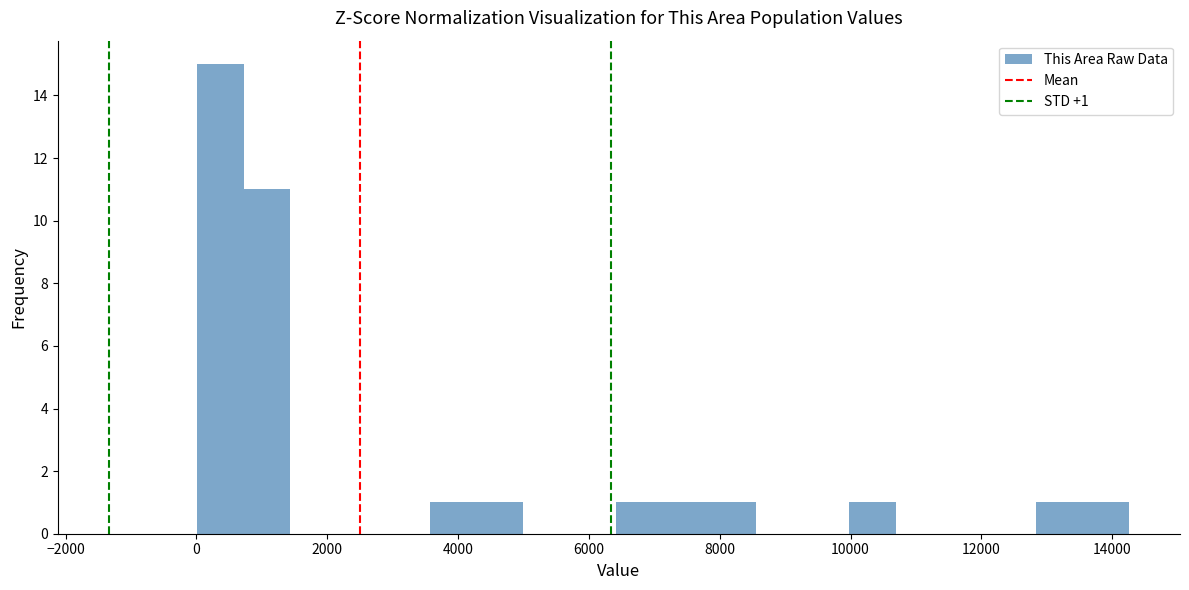

Around what value on the x-axis is the tallest bar? Give the approximate position of its centre, as read against the axis.

400